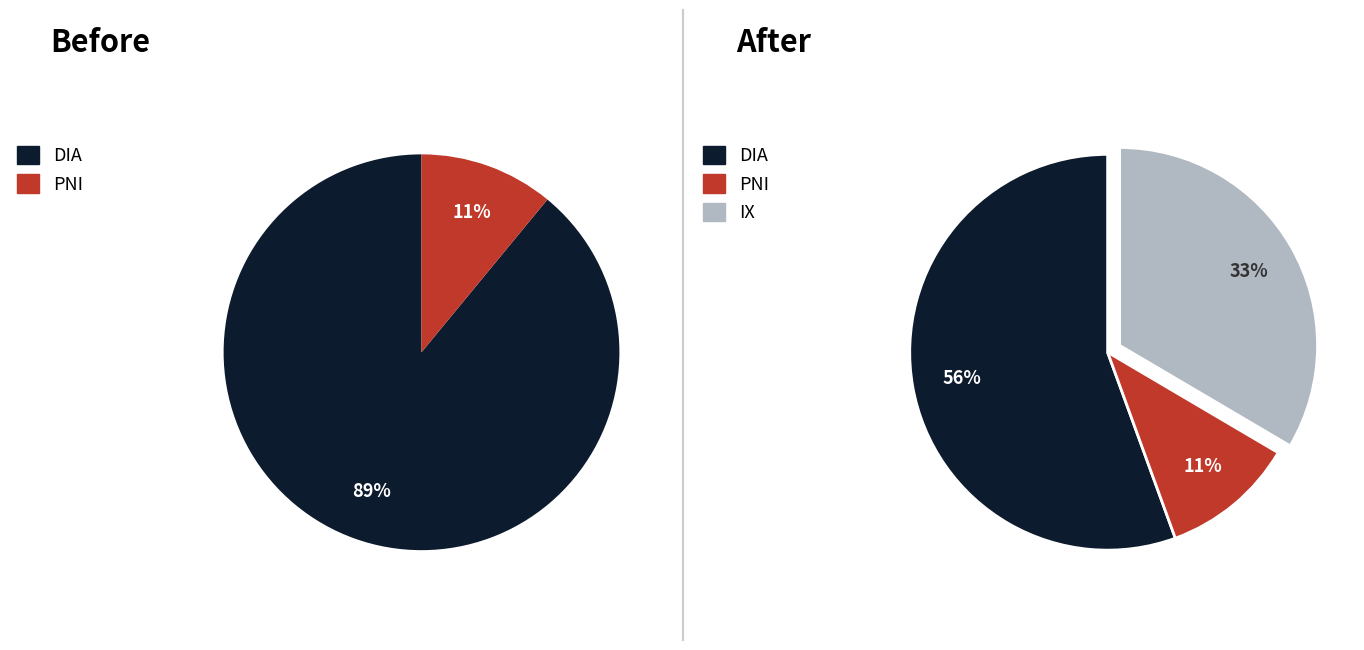

Is it true that страхование иное, чем страхование жизни is 23% of the pie?

False